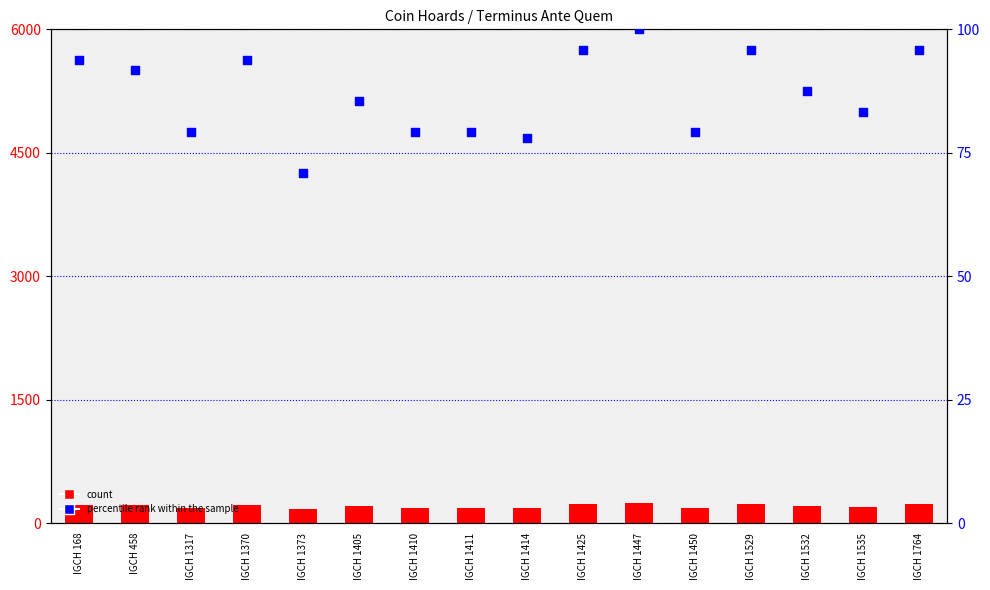

Which series contains the highest Y value?

Terminus Ante Quem